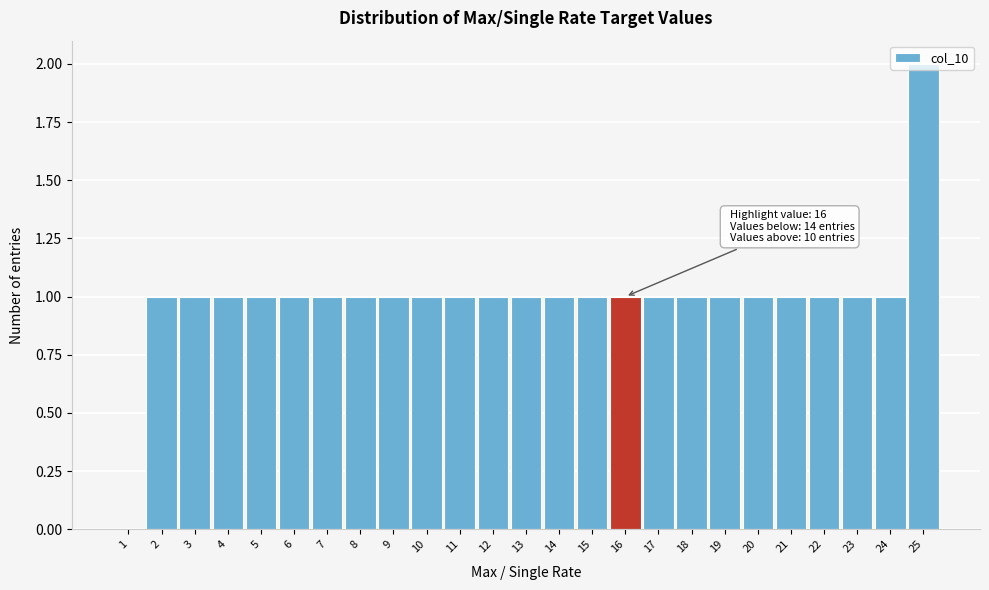

The chart shows a value of 1 at 3. True or false?

True